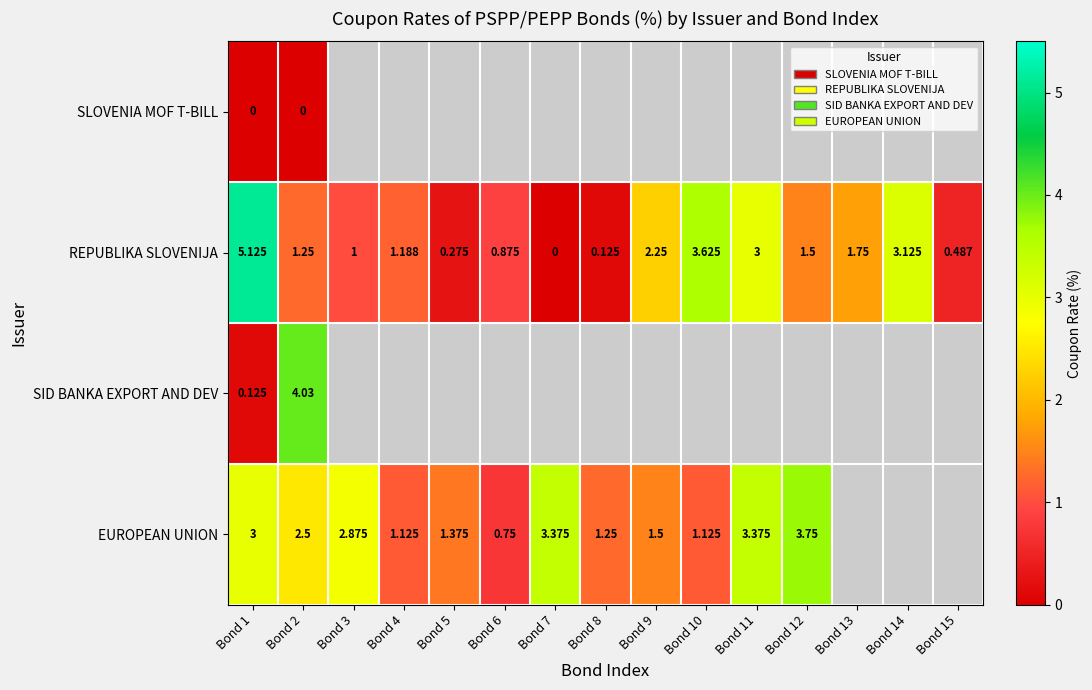

What is the difference between the EUROPEAN UNION values at Bond 7 and Bond 9?

1.9